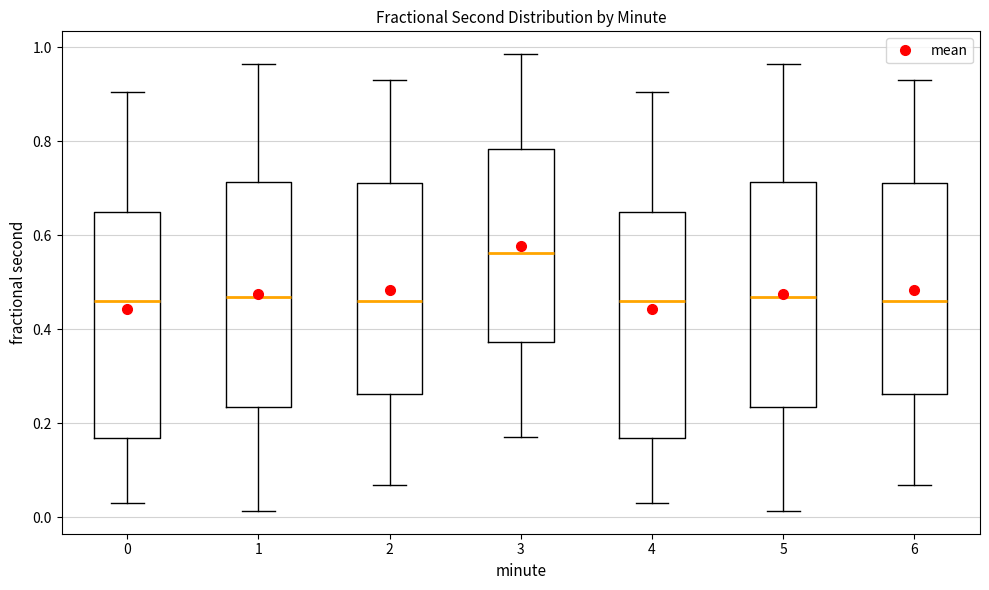

Where does the median line of the box at x = 3 sit on the y-axis? The values are not printed on the chart, so give them approximately, as read against the axis.

0.56